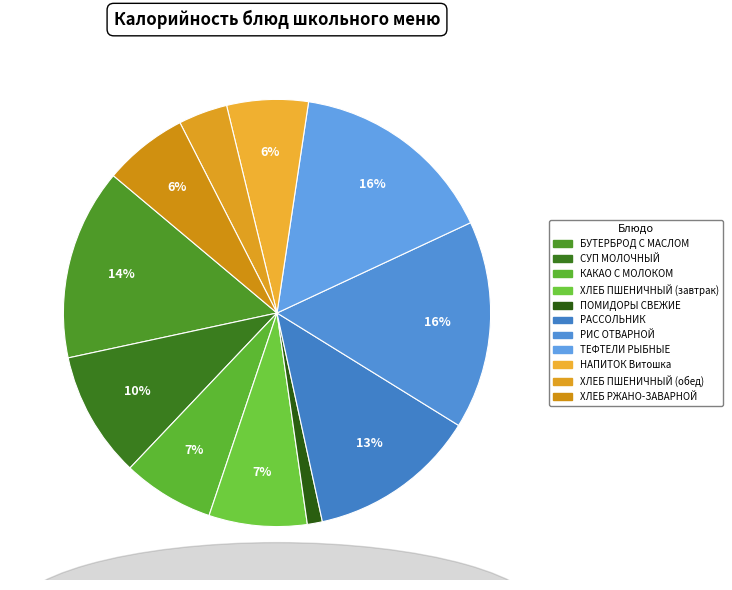

Rank the categories by value from highest to lowest.

РИС ОТВАРНОЙ, ТЕФТЕЛИ РЫБНЫЕ, БУТЕРБРОД С МАСЛОМ, РАССОЛЬНИК, СУП МОЛОЧНЫЙ, ХЛЕБ ПШЕНИЧНЫЙ (завтрак), КАКАО С МОЛОКОМ, ХЛЕБ РЖАНО-ЗАВАРНОЙ, НАПИТОК Витошка, ХЛЕБ ПШЕНИЧНЫЙ (обед), ПОМИДОРЫ СВЕЖИЕ